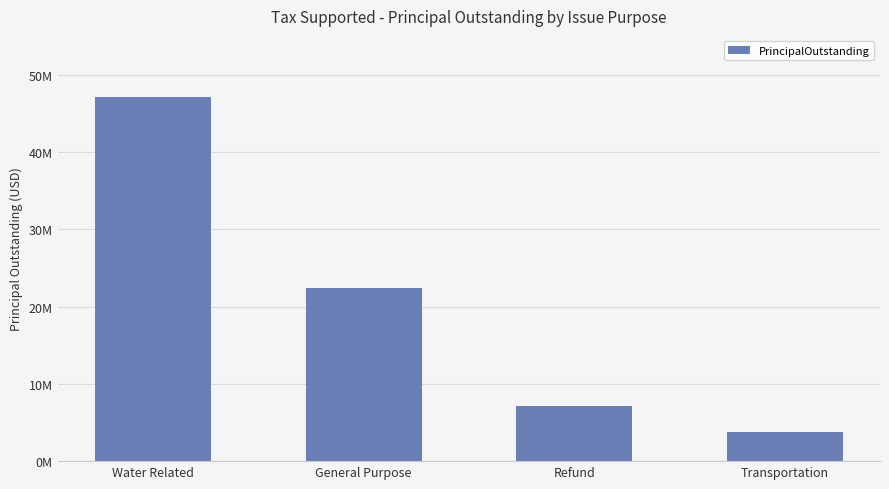

Reading left to right, extract all data points from this chart.

47065000	22355000	7095000	3725000